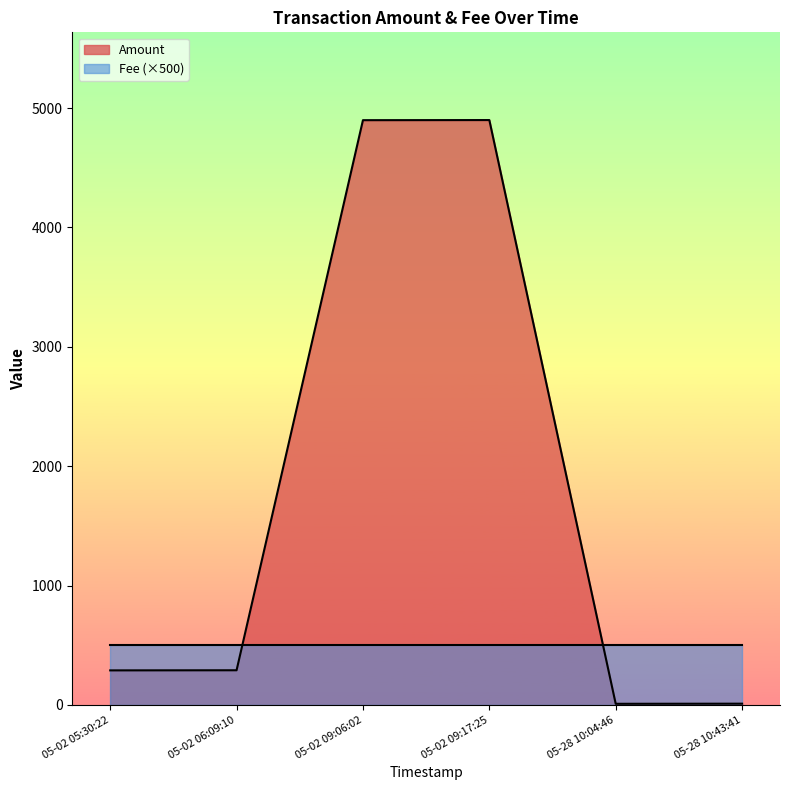

Rank the series by their average value, from lowest to highest.

Fee (×500), Amount